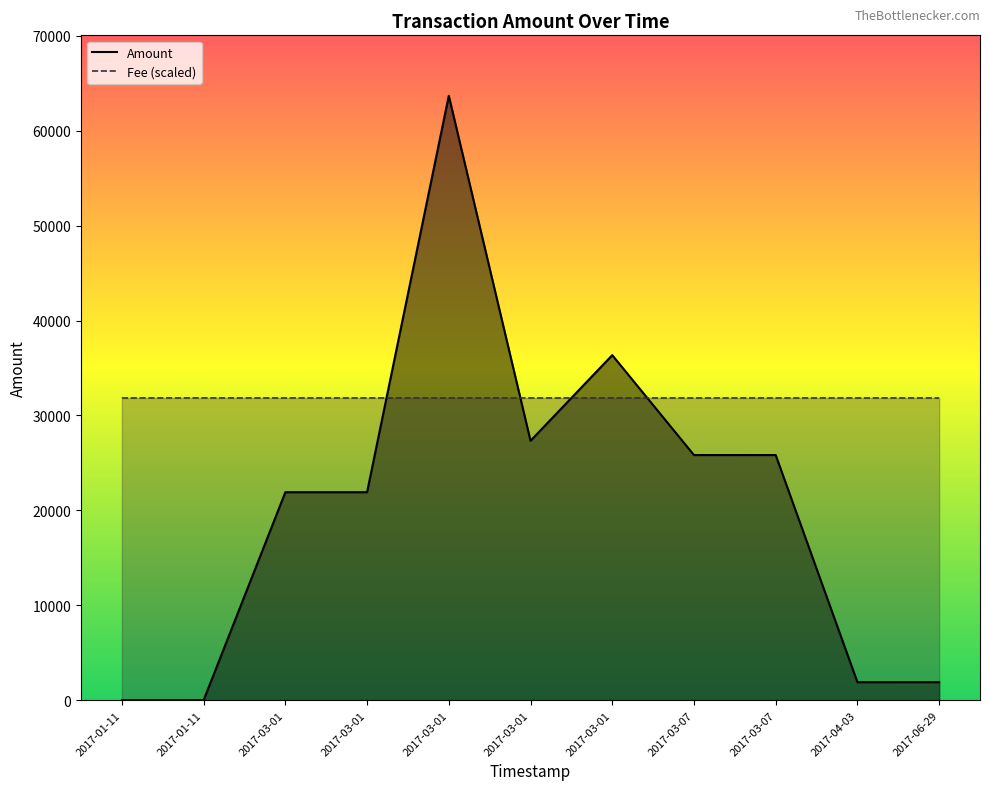

Which series has the largest total across all categories?

Fee (scaled)